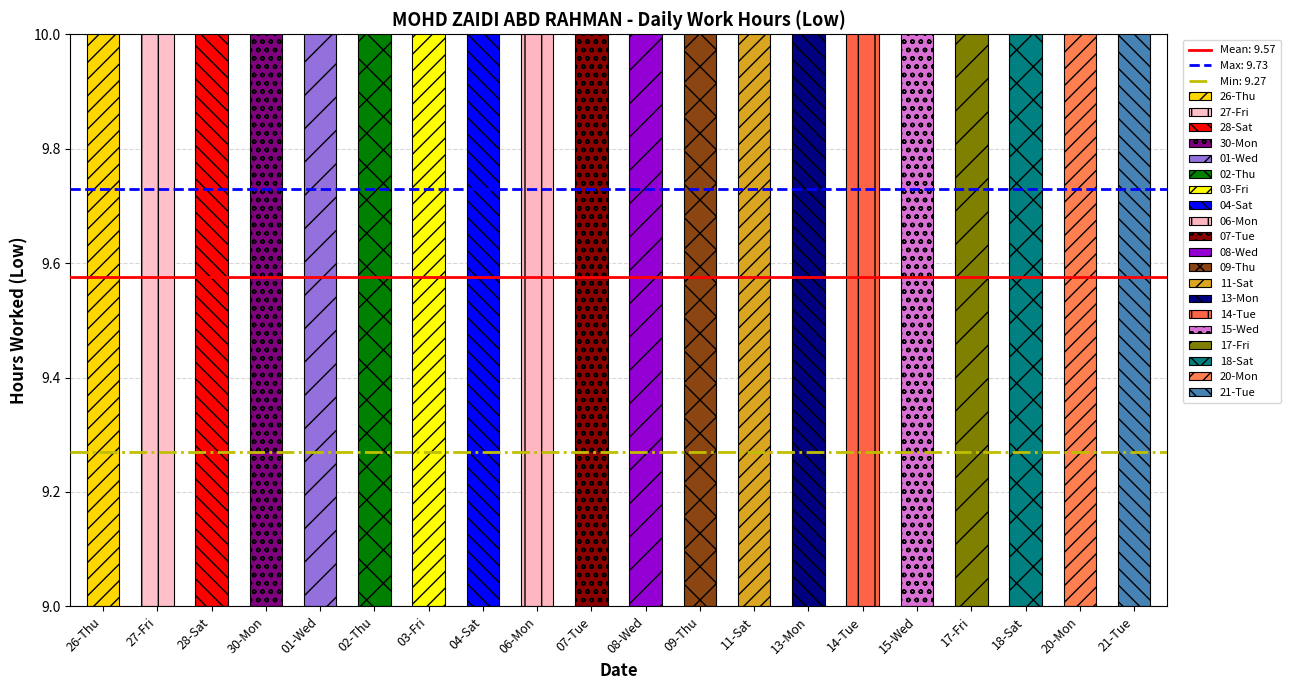

The chart shows a value of 6.1 at 02-Thu. True or false?

False